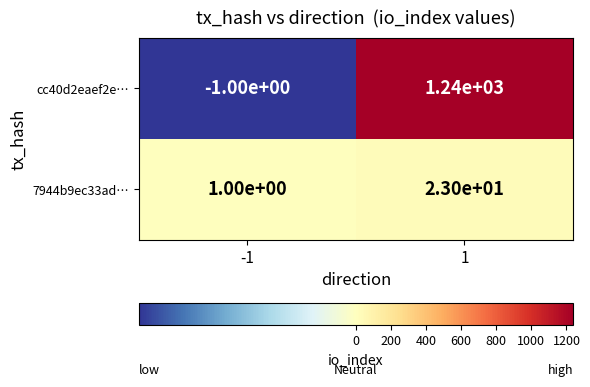

What is the average value of the 7944b9ec33ad… series?

12